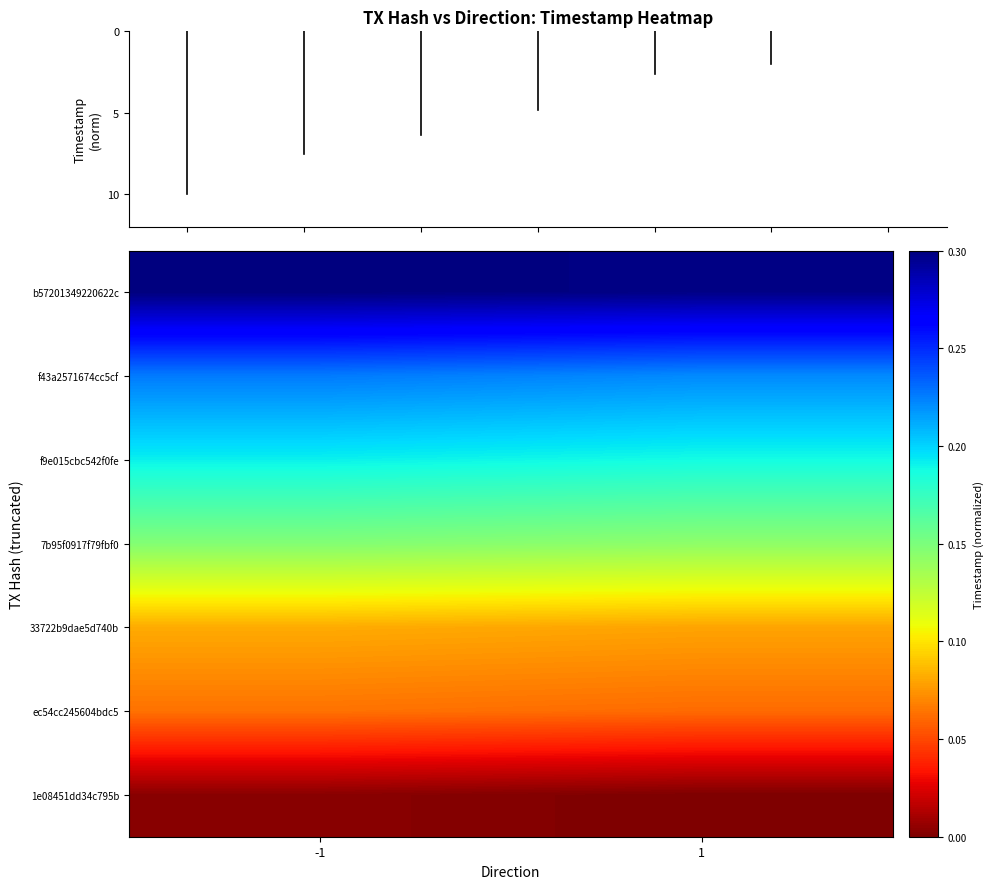

Reading left to right, list all the values displayed in this chart.

b57201349220622c: -1=1.0	1=1.0
f43a2571674cc5cf: -1=0.8	1=0.7
f9e015cbc542f0fe: -1=0.6	1=0.6
7b95f0917f79fbf0: -1=0.5	1=0.5
33722b9dae5d740b: -1=0.3	1=0.3
ec54cc245604bdc5: -1=0.2	1=0.2
1e08451dd34c795b: -1=0.0	1=0.0